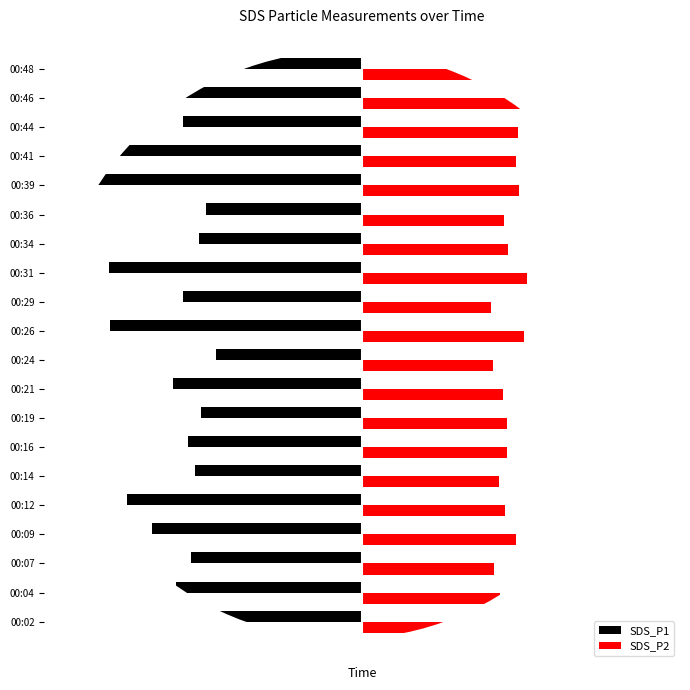

What are all the series names shown in the legend?

SDS_P1, SDS_P2